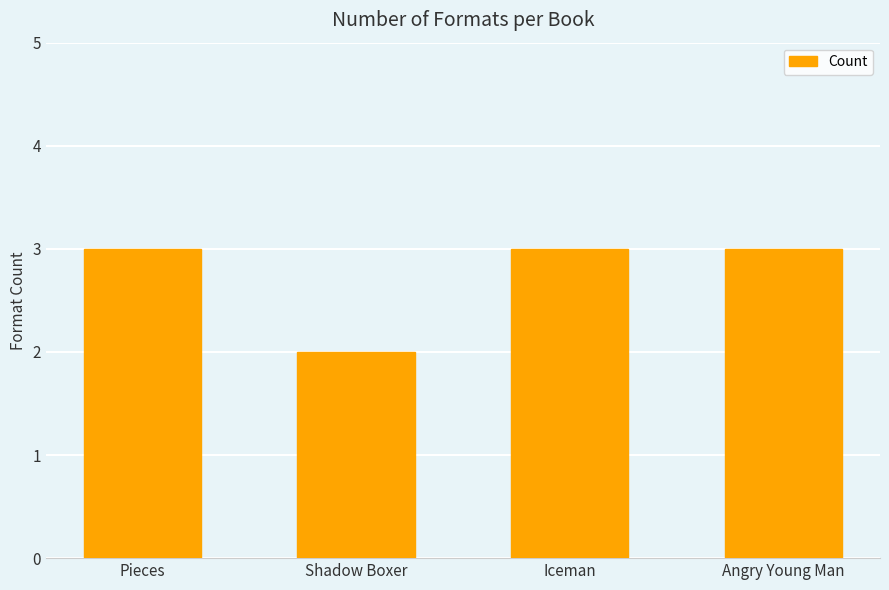

What is the difference between the maximum and minimum values?

1